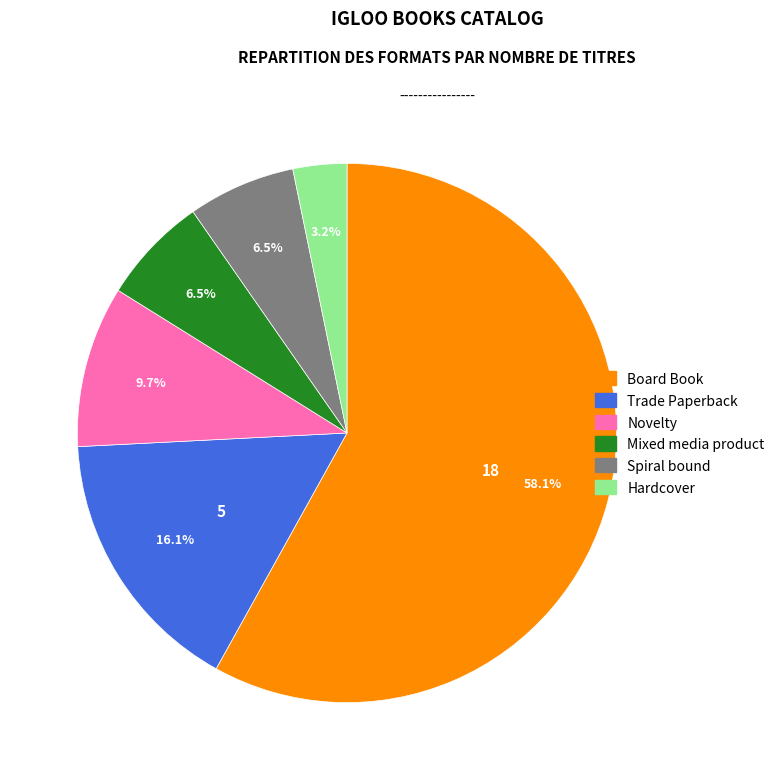

To the nearest percent, what percentage of the pie is Hardcover?

3%